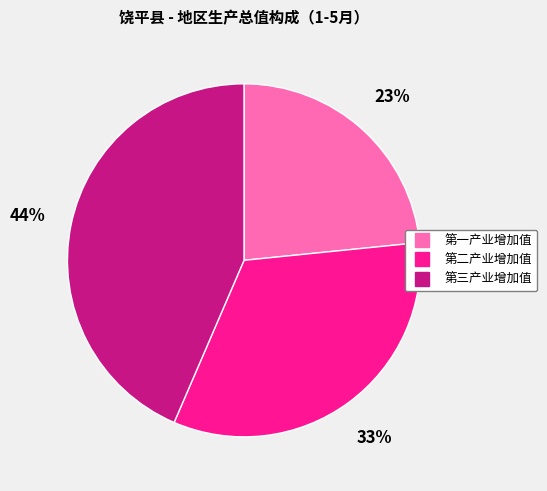

To the nearest percent, what is the average slice percentage?

33%